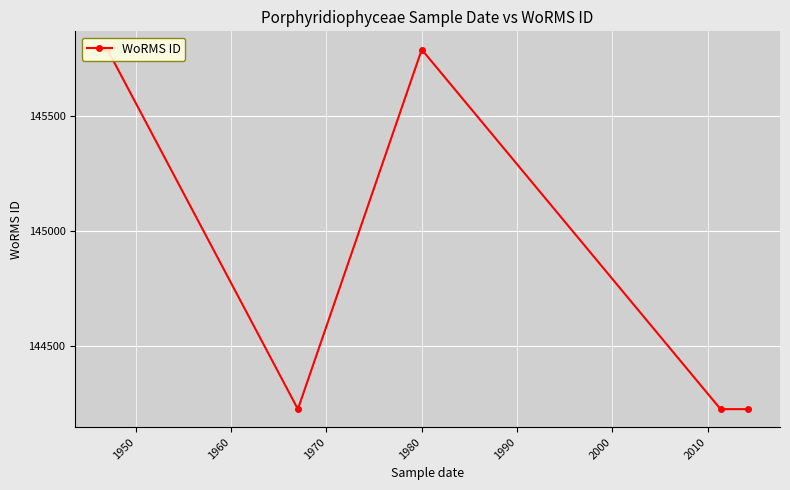

The chart shows a value of 254388 at 1980. True or false?

False